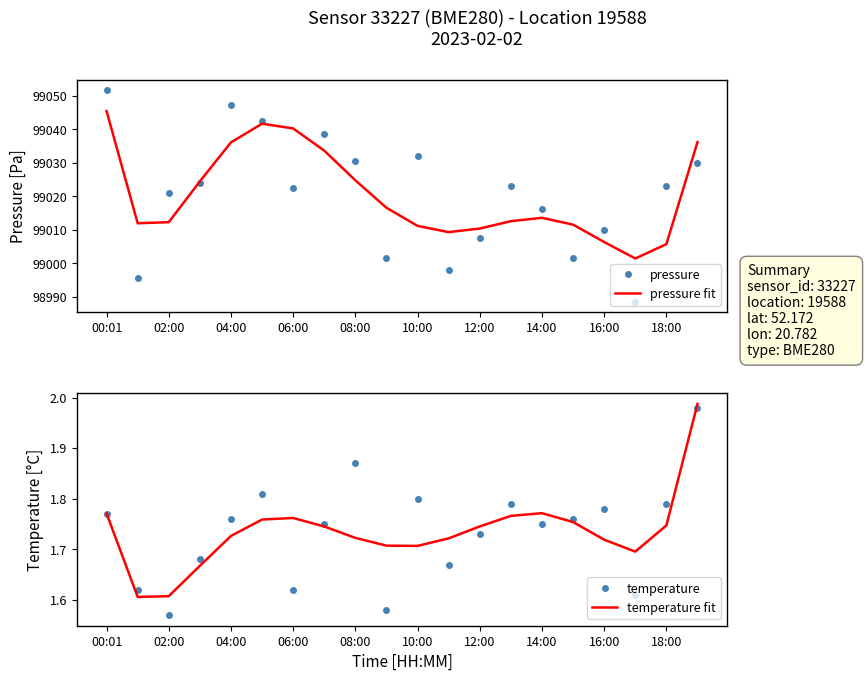

In temperature, how many points are higher than both neighbors (excluding endpoints)?

5